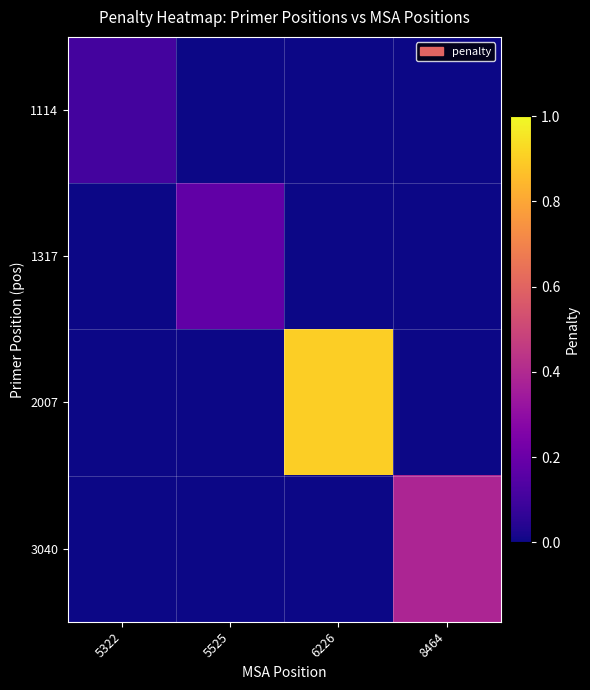

Reading left to right, list all the values displayed in this chart.

1114: 5322=0.1	5525=0.0	6226=0.0	8464=0.0
1317: 5322=0.0	5525=0.2	6226=0.0	8464=0.0
2007: 5322=0.0	5525=0.0	6226=0.9	8464=0.0
3040: 5322=0.0	5525=0.0	6226=0.0	8464=0.4